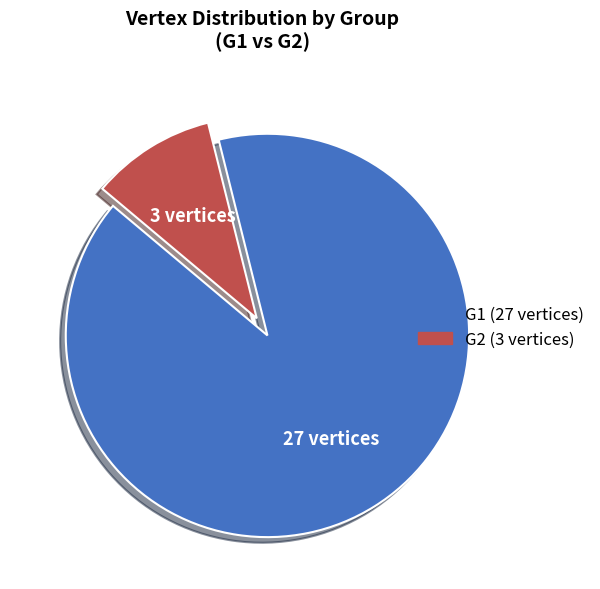

Between G1 and G2, which is larger?

G1